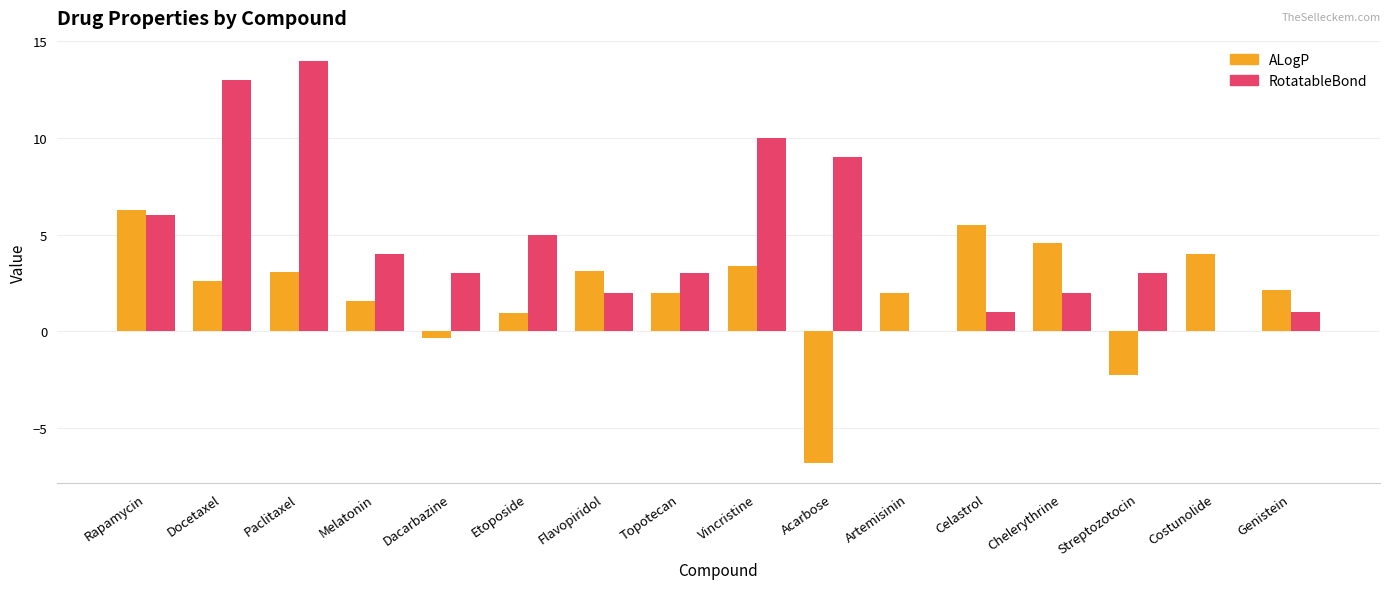

Which series has the largest range (max minus min)?

RotatableBond